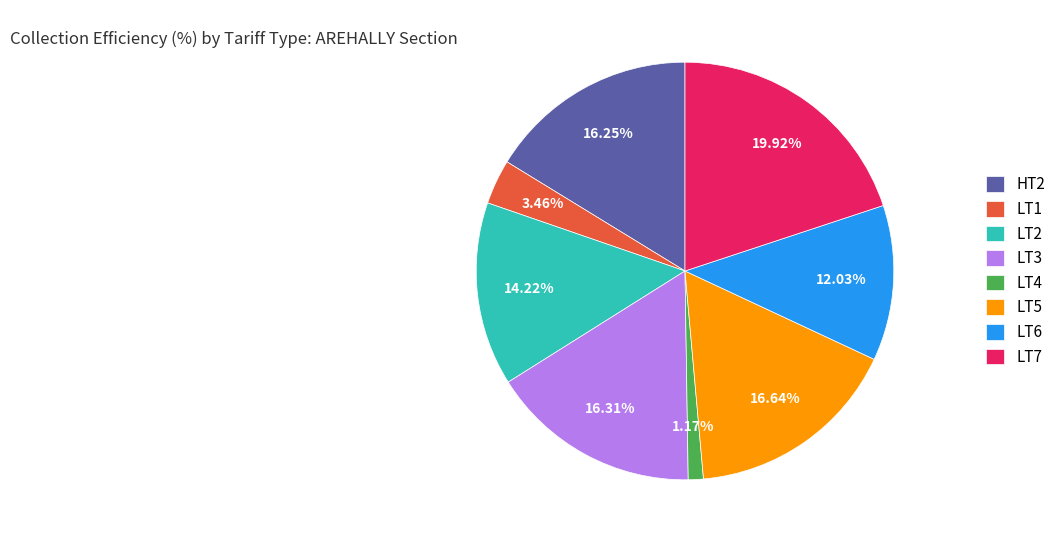

Which slice is the largest?

LT7